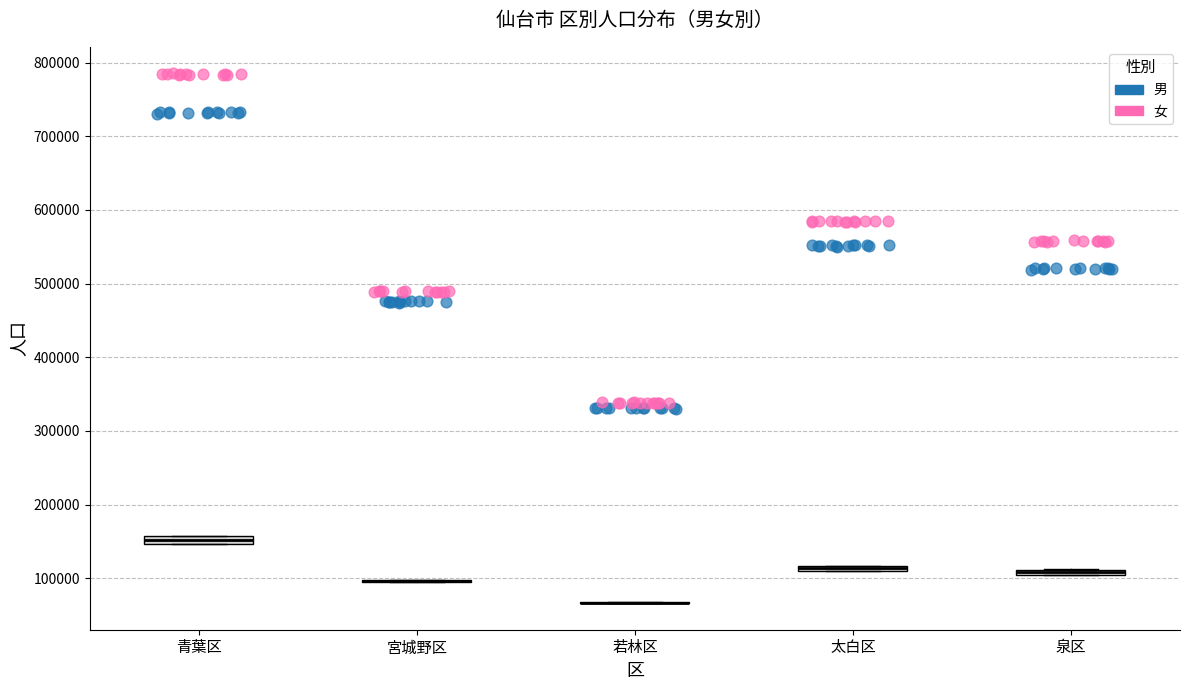

Where is the lower edge of the box for 泉区 on the y-axis? The values are not printed on the chart, so give them approximately, as read against the axis.

100000